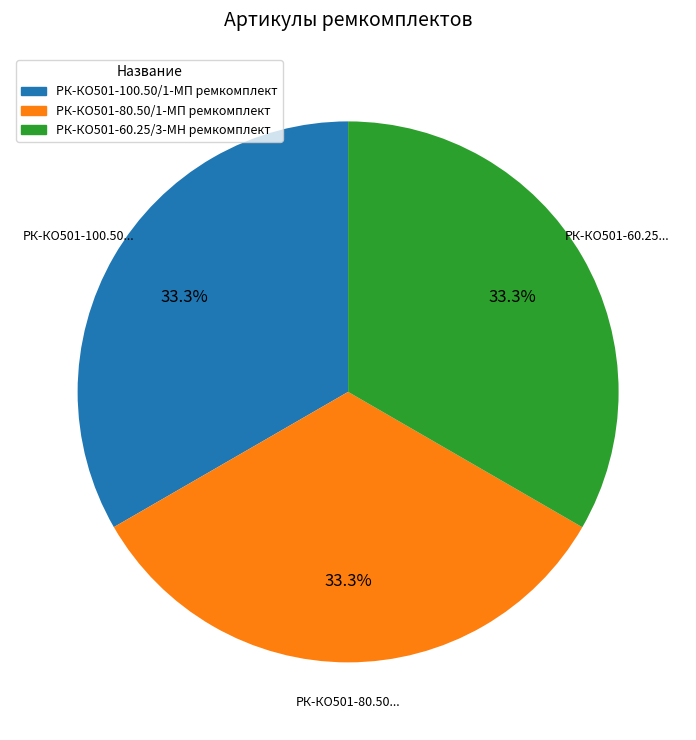

What percentage is the РК-КО501-100.50/1-МП ремкомплект slice, to the nearest percent?

33%